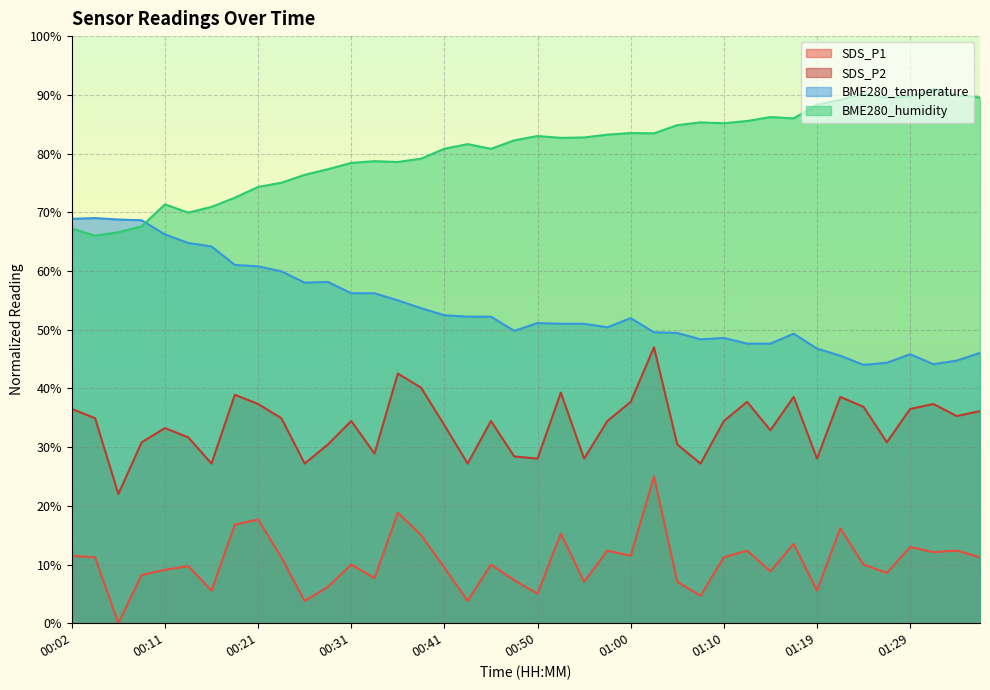

Between 00:28 and 01:22, which series saw the biggest shift?

BME280_temperature